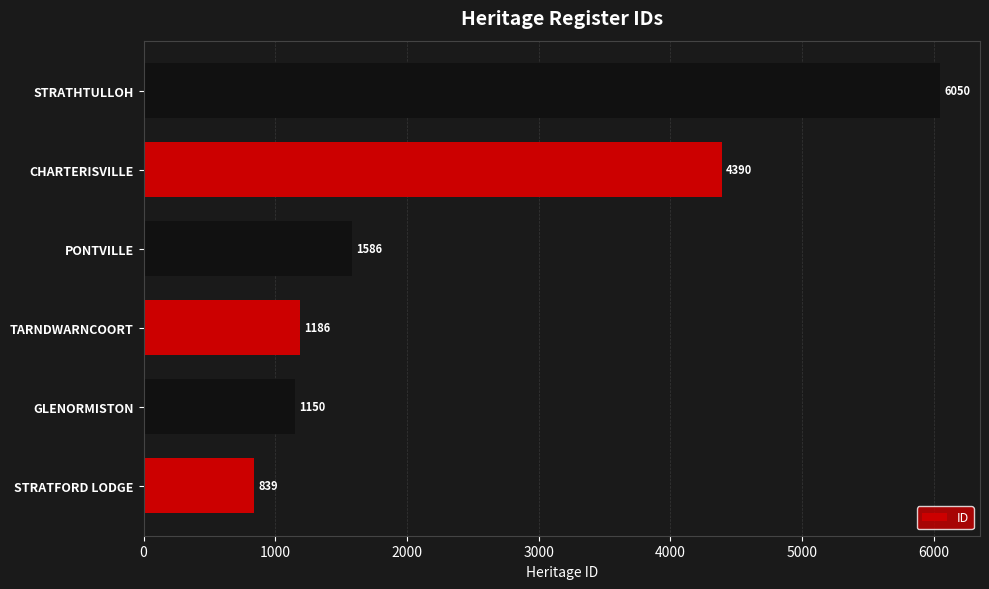

The chart shows a value of 6050 at STRATHTULLOH. True or false?

True